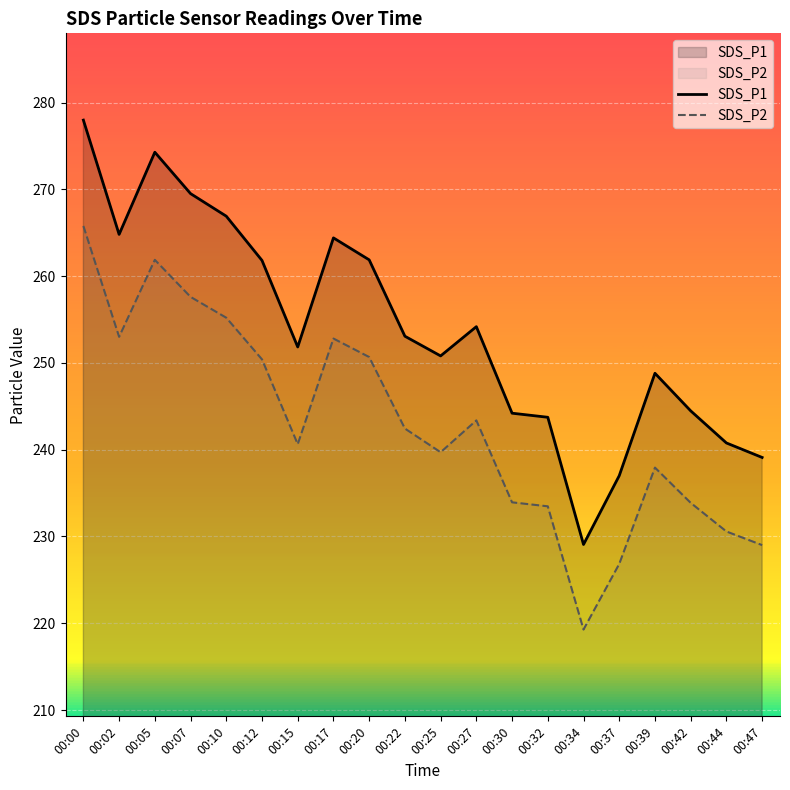

Reading left to right, extract all data points from this chart.

SDS_P1: 00:00=278.0	00:02=264.8	00:05=274.3	00:07=269.5	00:10=266.9	00:12=261.8	00:15=251.8	00:17=264.4	00:20=261.9	00:22=253.1	00:25=250.8	00:27=254.2	00:30=244.2	00:32=243.7	00:34=229.1	00:37=237.0	00:39=248.8	00:42=244.5	00:44=240.8	00:47=239.1
SDS_P2: 00:00=265.8	00:02=253.0	00:05=261.9	00:07=257.6	00:10=255.2	00:12=250.4	00:15=240.6	00:17=252.8	00:20=250.7	00:22=242.4	00:25=239.7	00:27=243.4	00:30=233.9	00:32=233.5	00:34=219.3	00:37=226.8	00:39=237.9	00:42=233.9	00:44=230.6	00:47=229.0